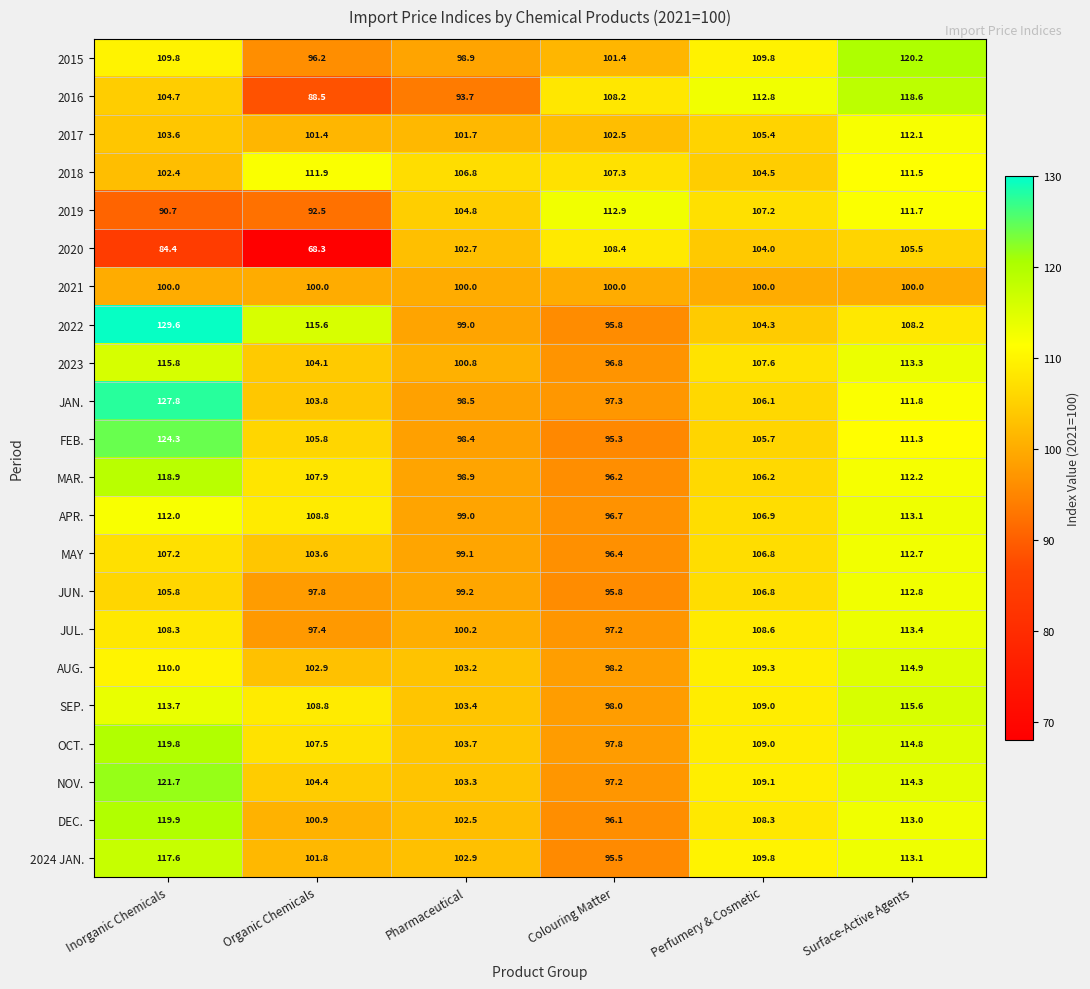

What is the sum of the 2021 values at Surface-Active Agents and Pharmaceutical?

200.0